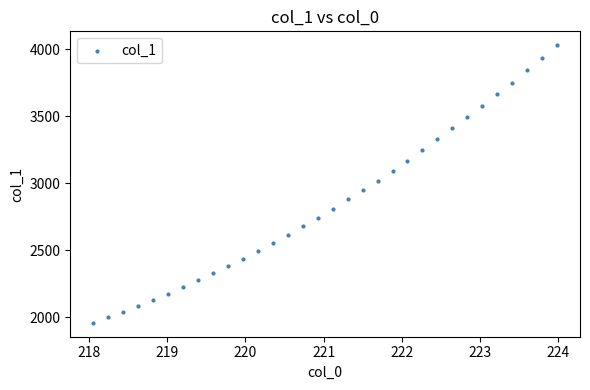

What is the range of X values (max minus min)?

5.9